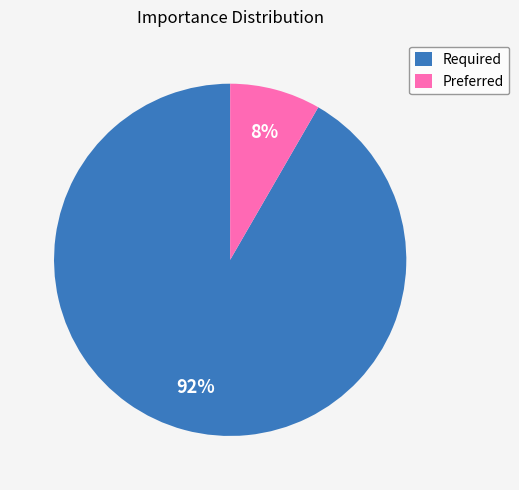

Rank the categories by value from highest to lowest.

Required, Preferred